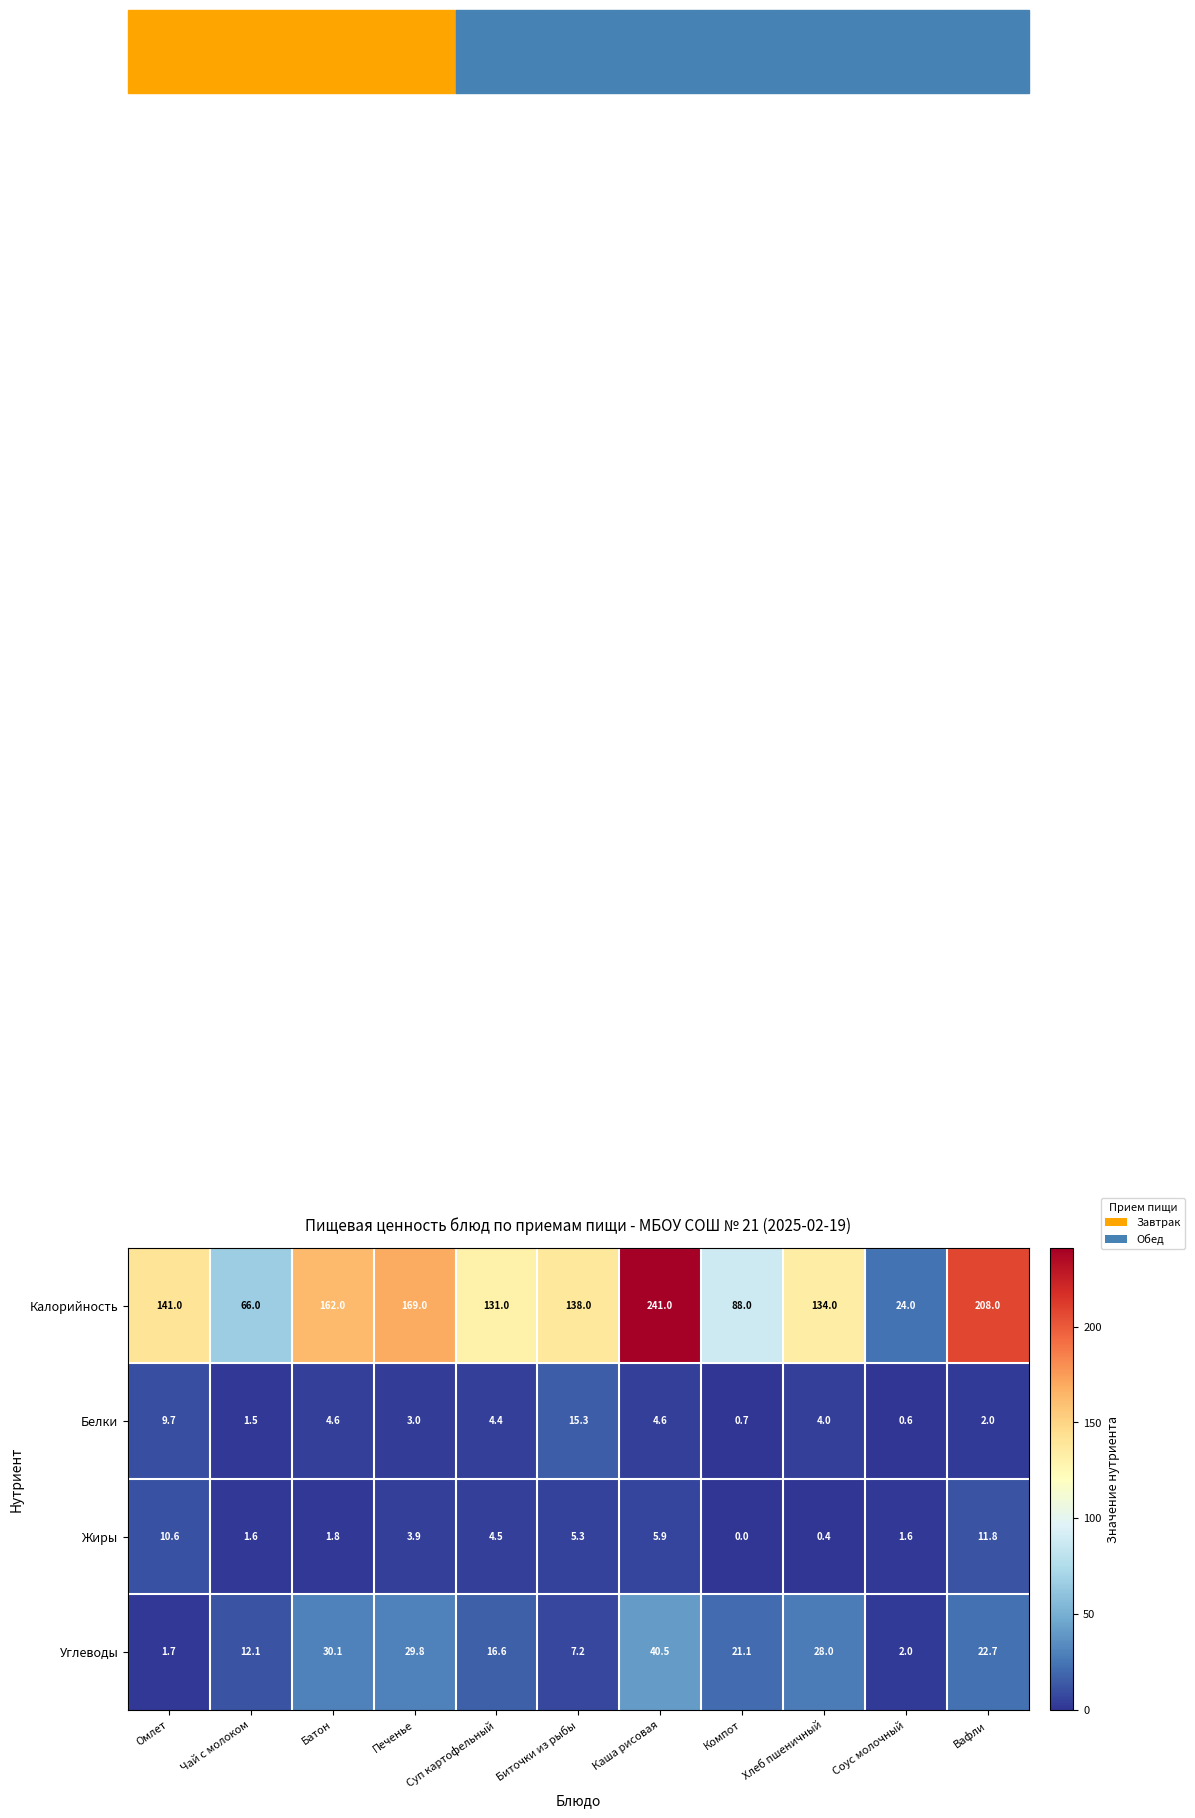

What is the sum of the Жиры values at Чай с молоком and Суп картофельный?

6.1